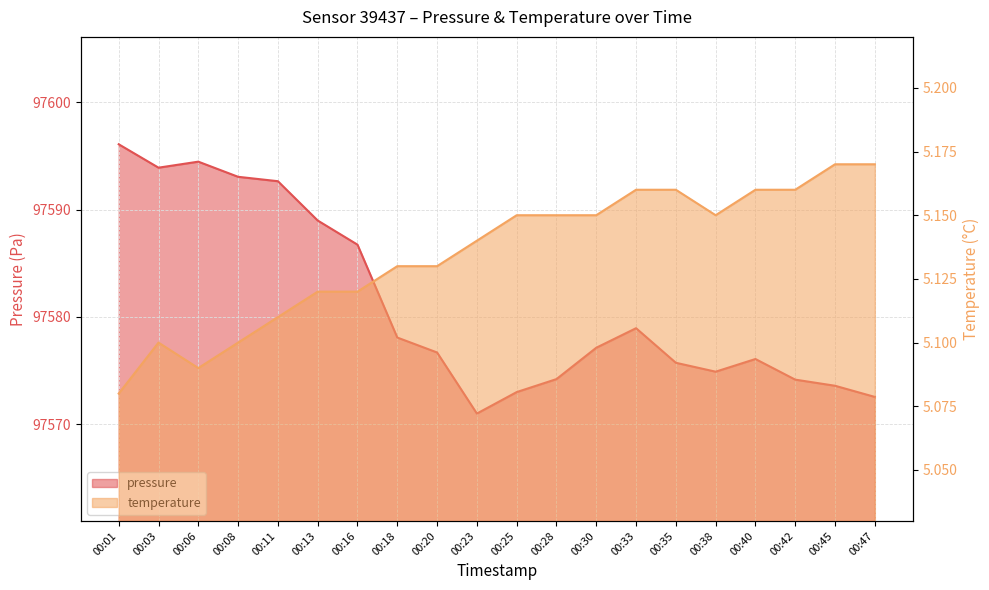

Where is the first local maximum for temperature?

00:03